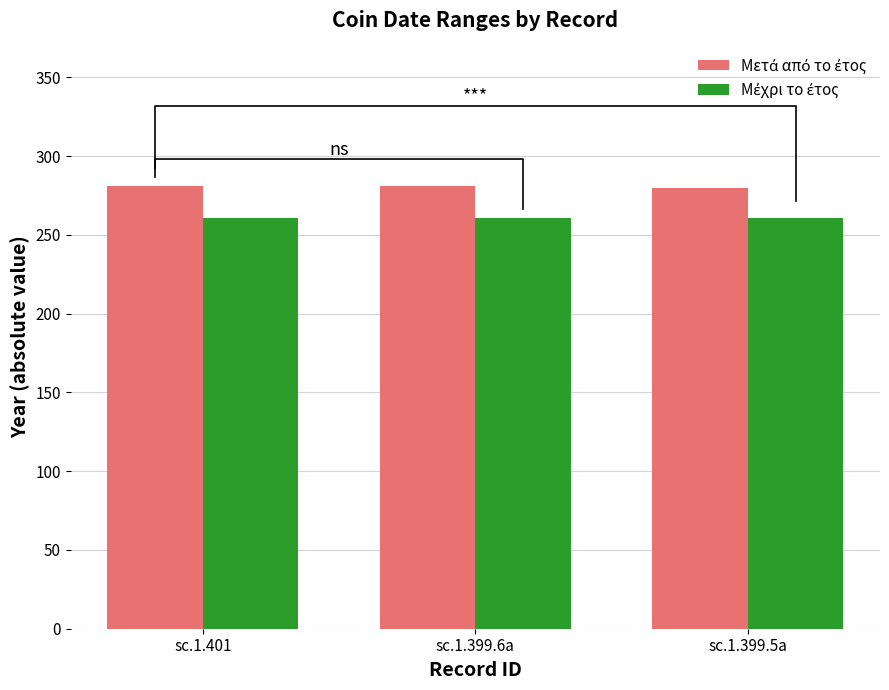

List the series in order of their overall mean, highest first.

Μετά από το έτος, Μέχρι το έτος